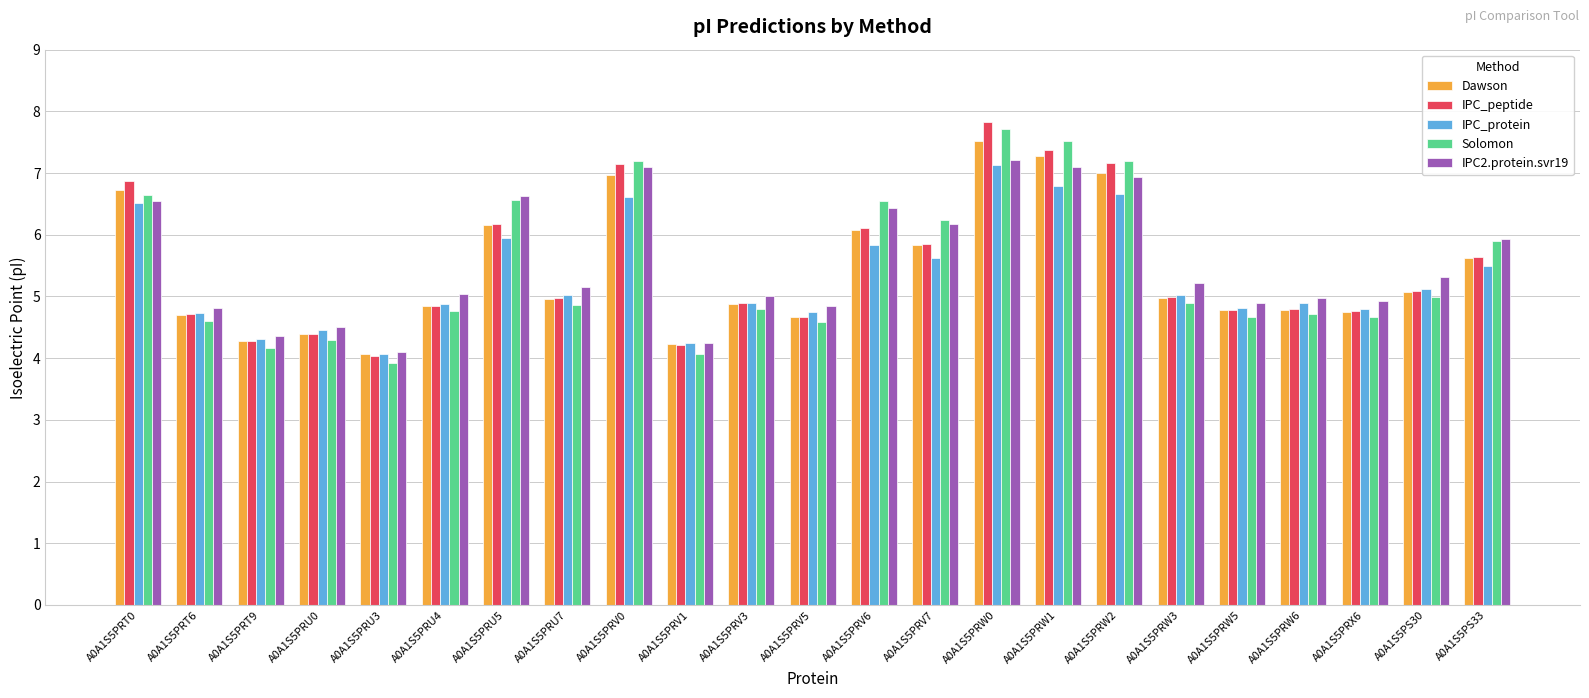

What is the label of the 13th bar from the right?

A0A1S5PRV3